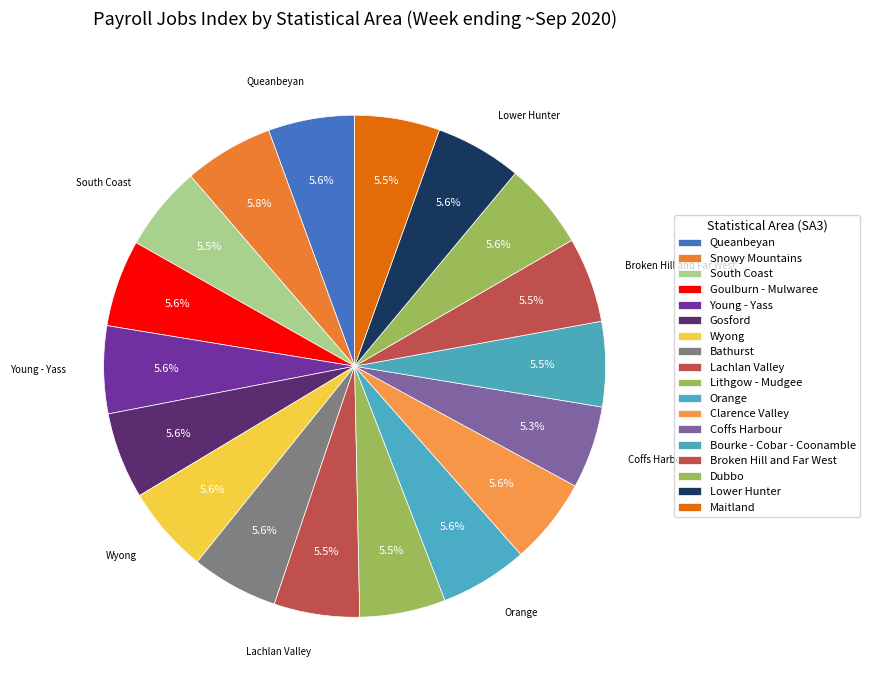

How many segments does this pie chart have?

18